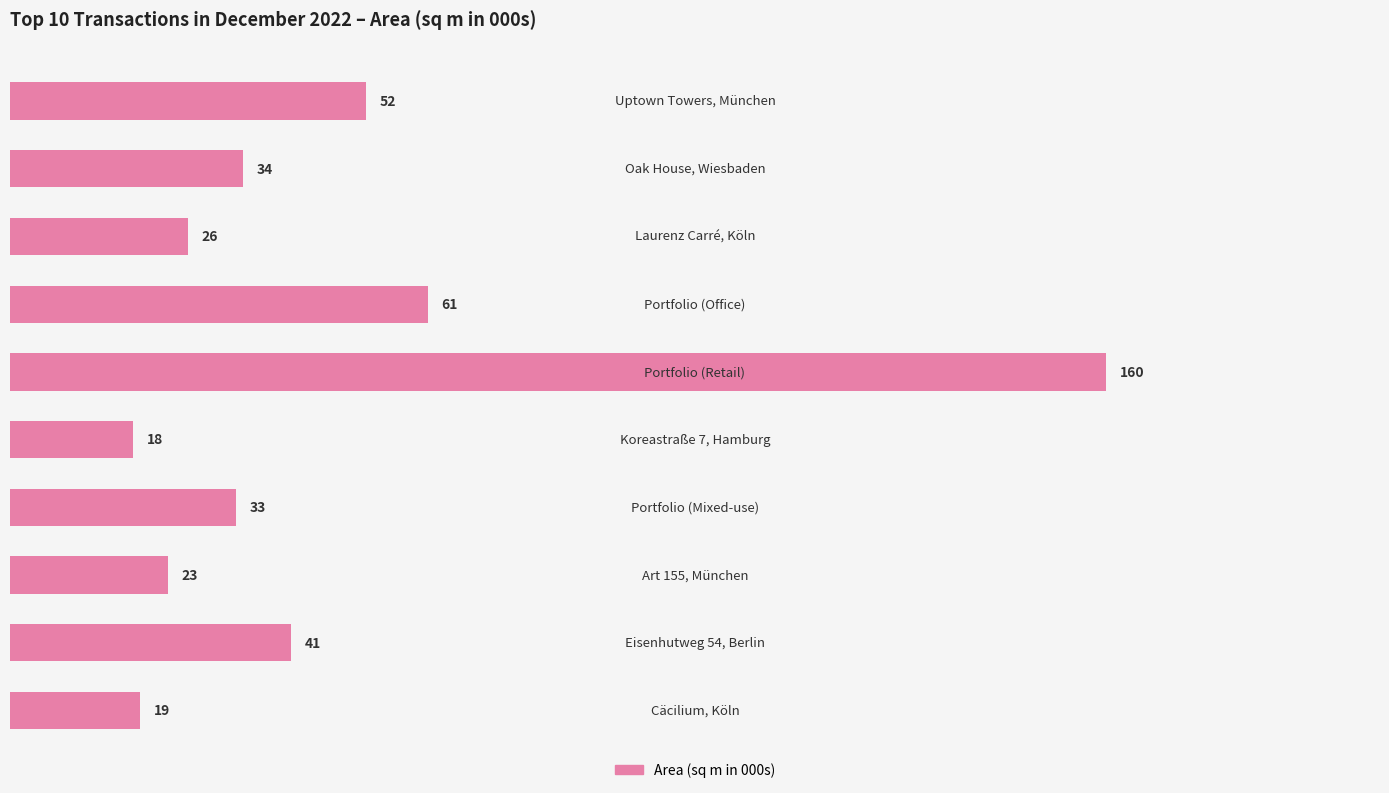

What is the difference between the maximum and minimum values?

142